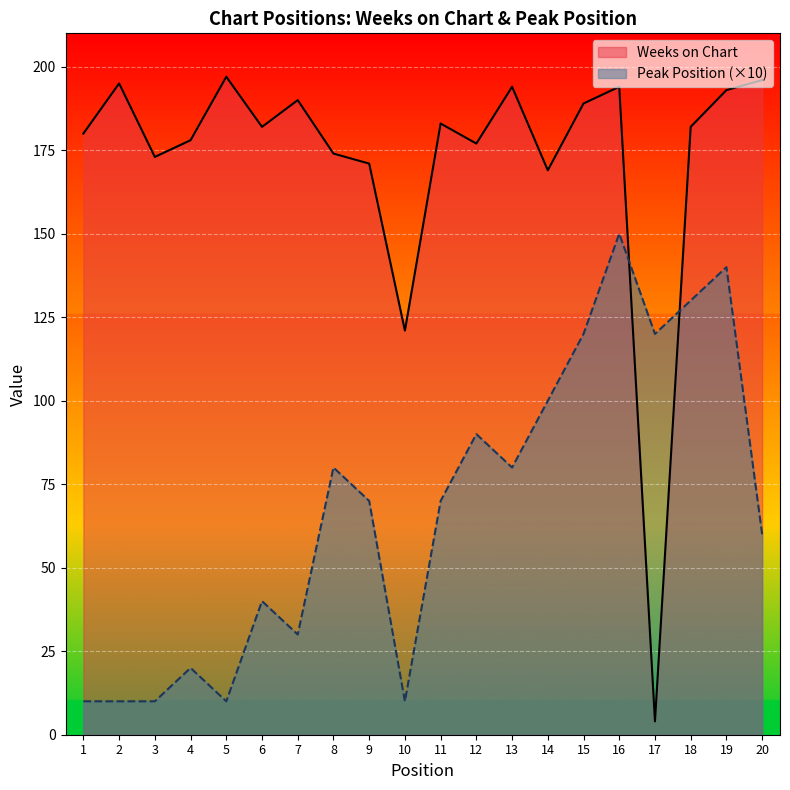

Reading left to right, extract all data points from this chart.

Weeks on Chart: 180	195	173	178	197	182	190	174	171	121	183	177	194	169	189	194	4	182	193	196
Peak Position: 10	10	10	20	10	40	30	80	70	10	70	90	80	100	120	150	120	130	140	60